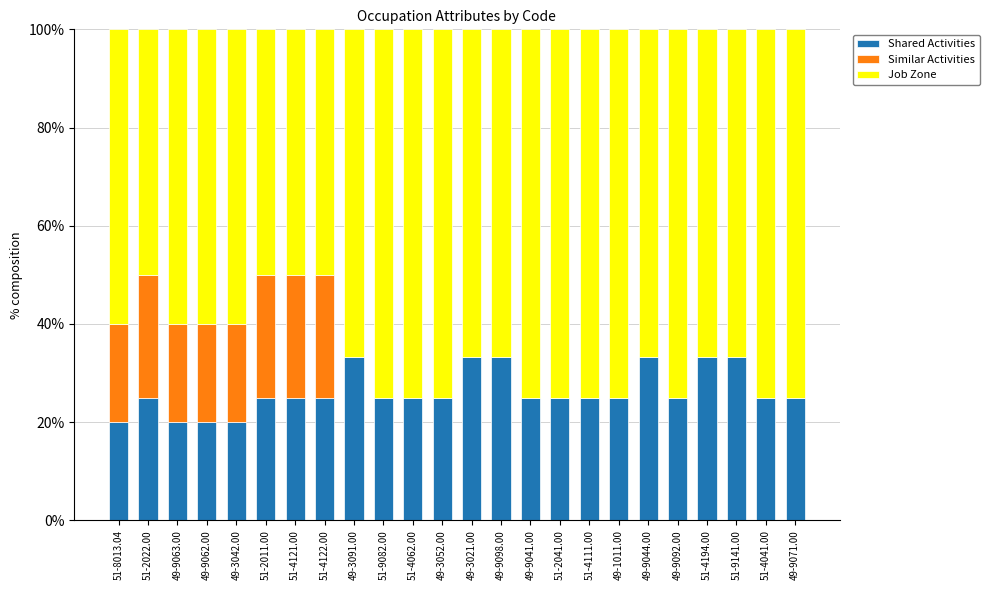

How many distinct data groups are displayed?

3